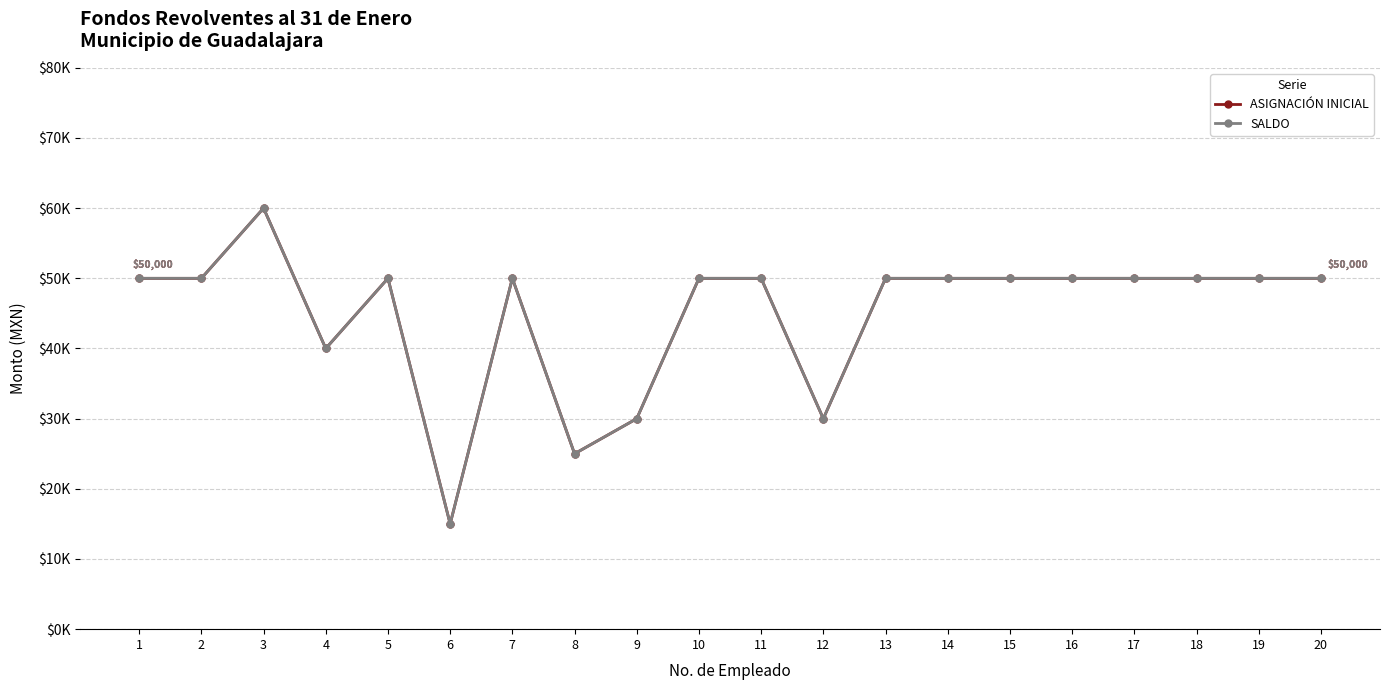

What is the sum of all SALDO values?

900000